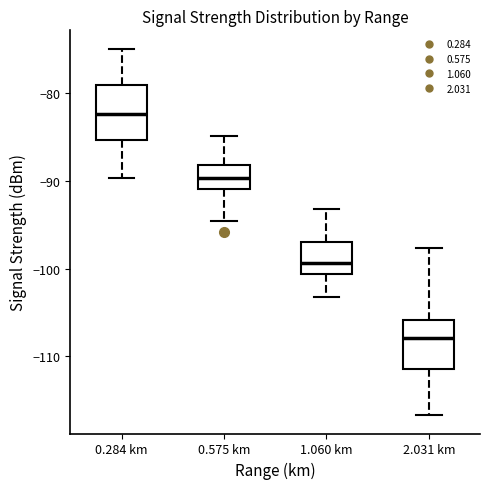

Reading left to right, read every box against the y-axis: the position of its median line, the range the box covers, and the ends of its whiskers. The values are not printed on the chart, so give them approximately, as read against the axis.

0.284 km: median -82, box -85 to -79, whiskers -90 to -75
0.575 km: median -90, box -91 to -88, whiskers -95 to -85
1.060 km: median -99, box -101 to -97, whiskers -103 to -93
2.031 km: median -108, box -111 to -106, whiskers -117 to -98